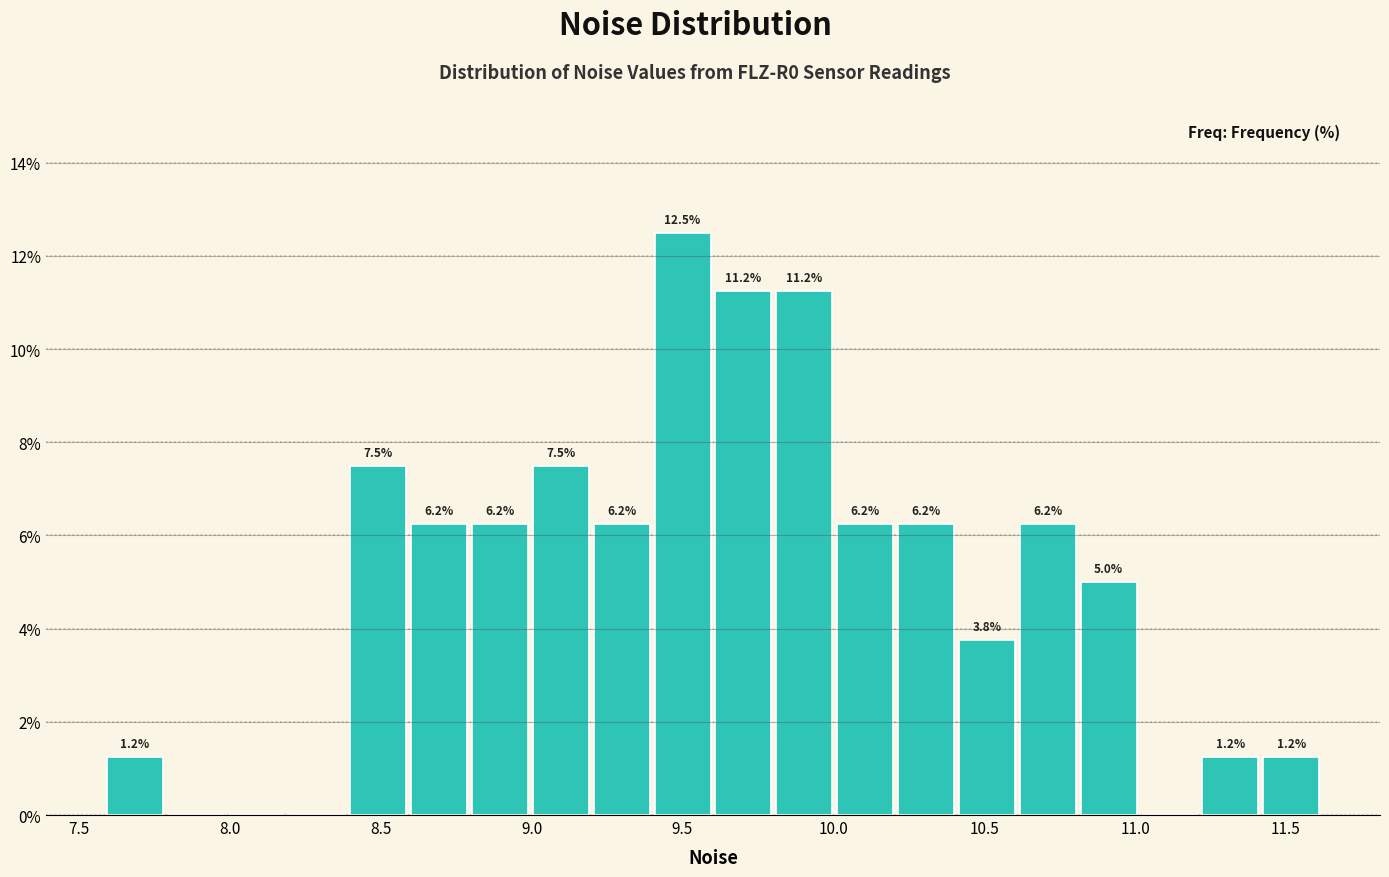

Which range on the x-axis has the tallest bar?

9.4 to 9.6